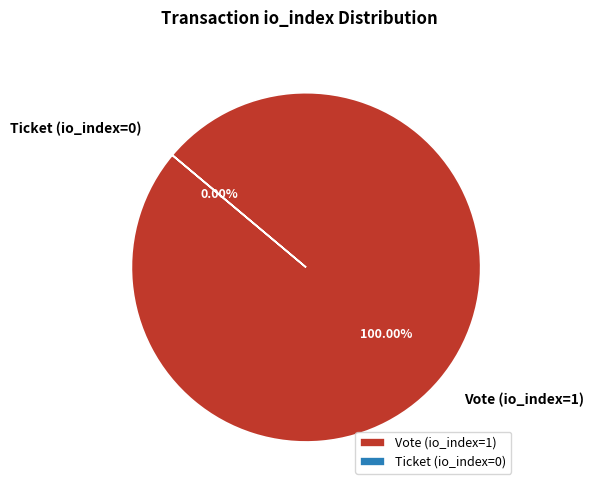

Which category has the smallest portion of the pie?

Ticket (io_index=0)